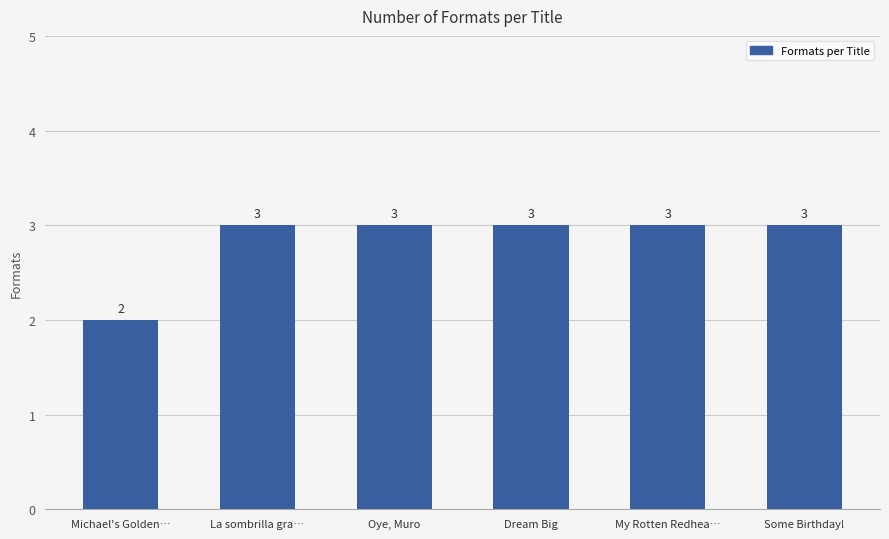

True or false: the data shows 3 at Dream Big.

True